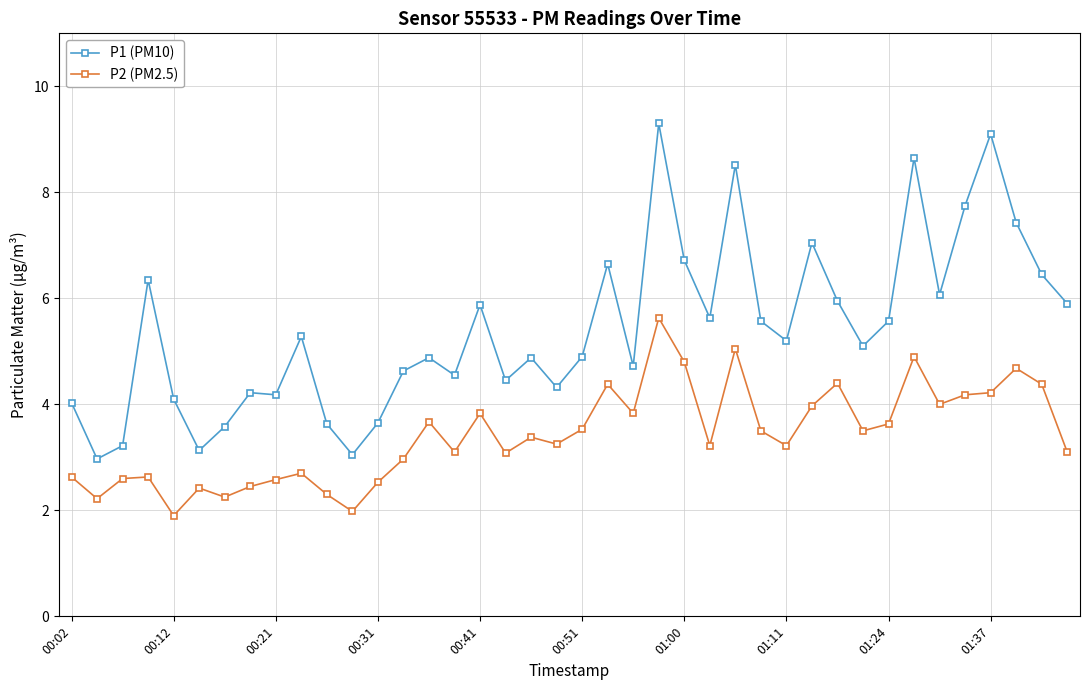

What is the sum of all P1 (PM10) values?

217.2